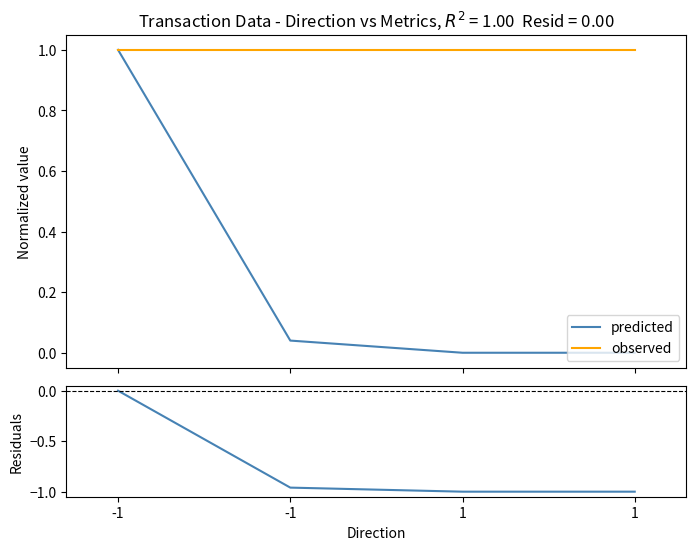

True or false: observed has a value of 0.6 at -1.

False